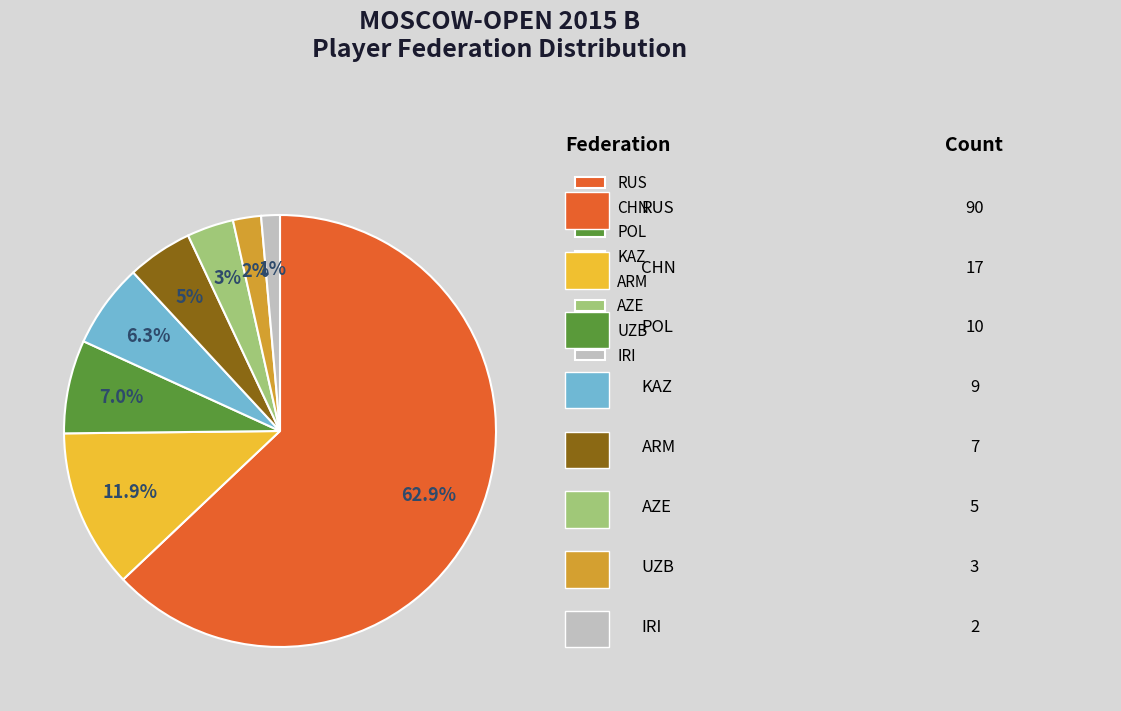

Count the number of slices in the pie.

8